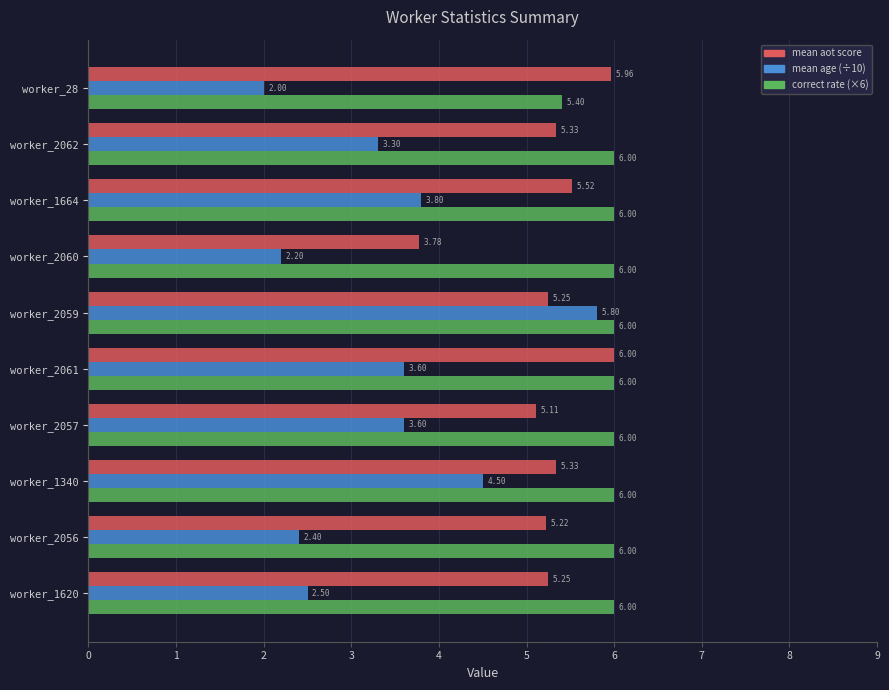

What is the sum of the correct rate (×6) values at worker_2060 and worker_2061?

12.0